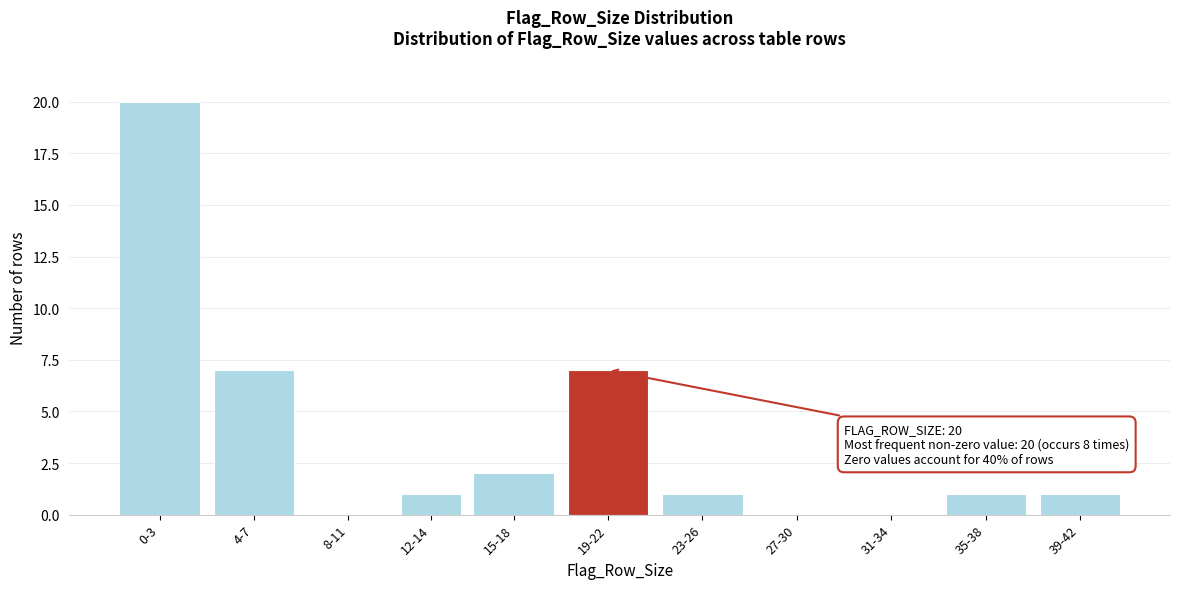

Reading left to right, transcribe all the data shown in this chart.

0-3=20	4-7=7	8-11=0	12-14=1	15-18=2	19-22=7	23-26=1	27-30=0	31-34=0	35-38=1	39-42=1